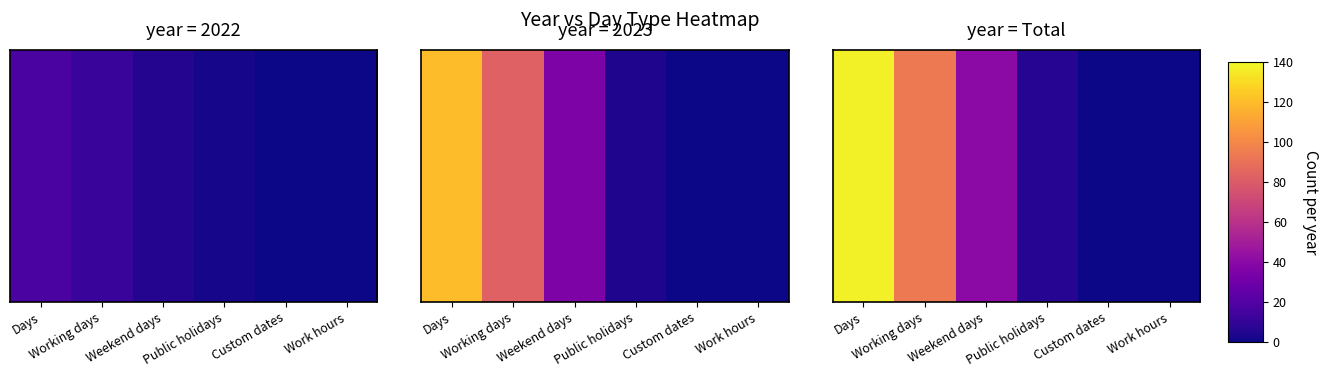

Which has a higher value, Working days or Work hours?

Working days